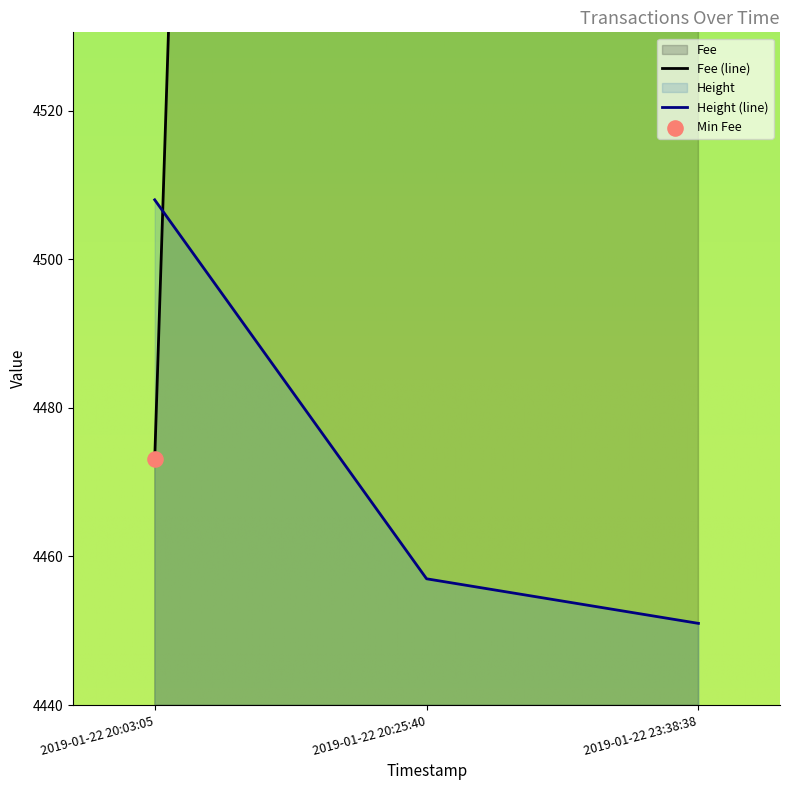

Which series reaches the minimum Y coordinate?

Height